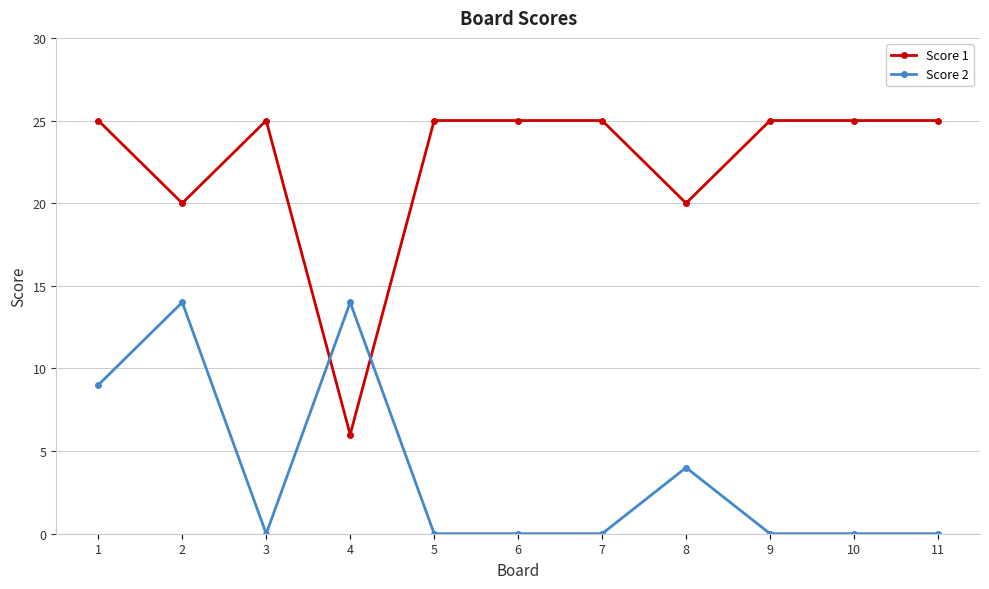

Is it true that Score 1 equals 11 at 8?

False